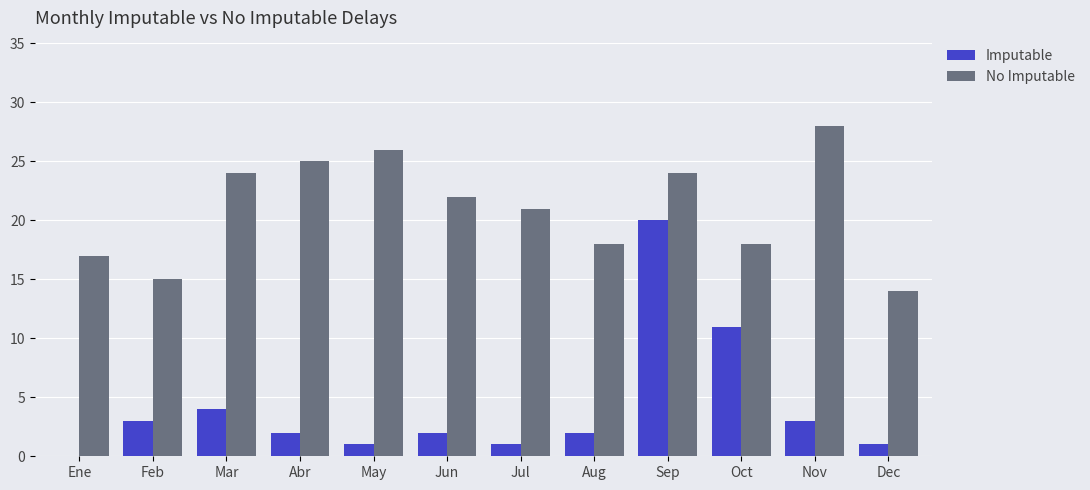

Which series changed the most between Mar and Dec?

No Imputable